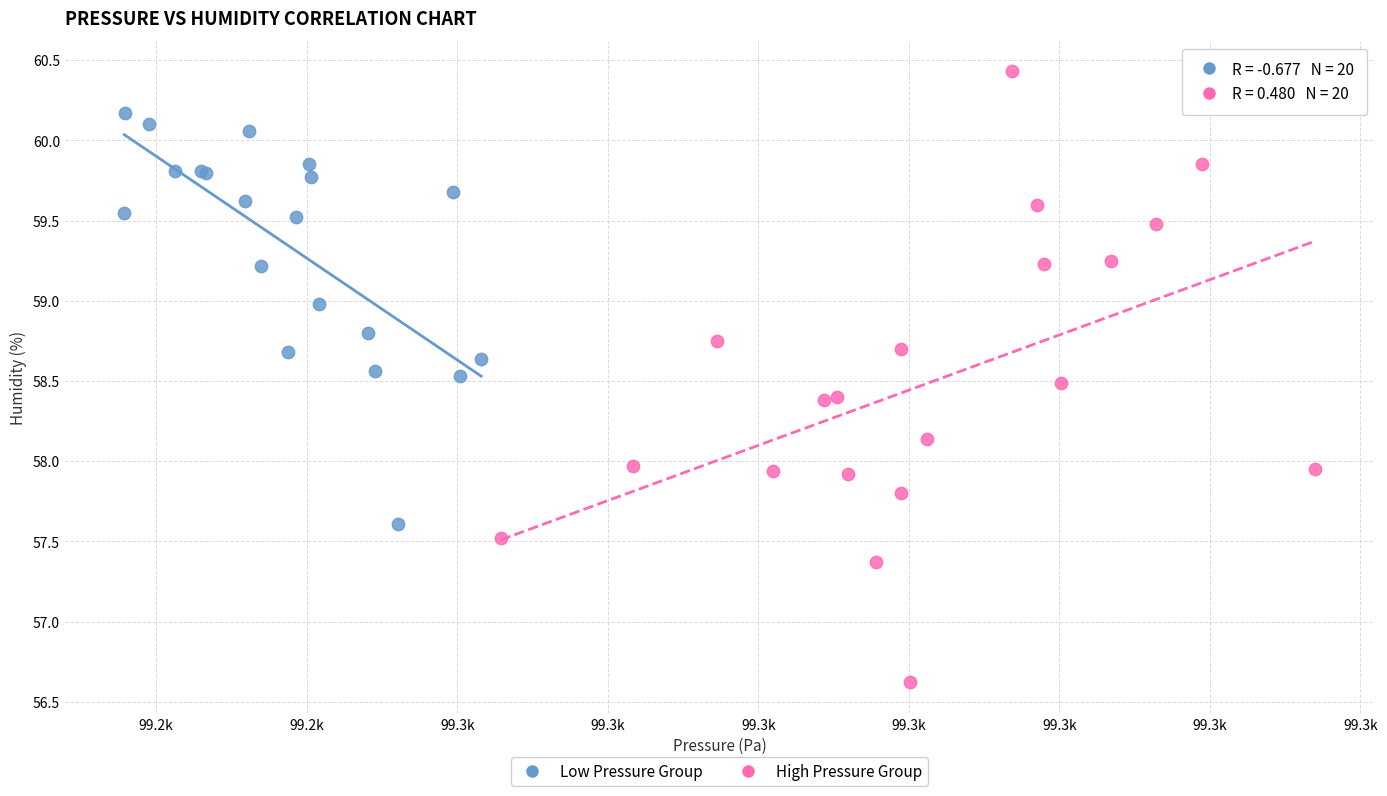

What are all the series names shown in the legend?

Low Pressure Group, High Pressure Group